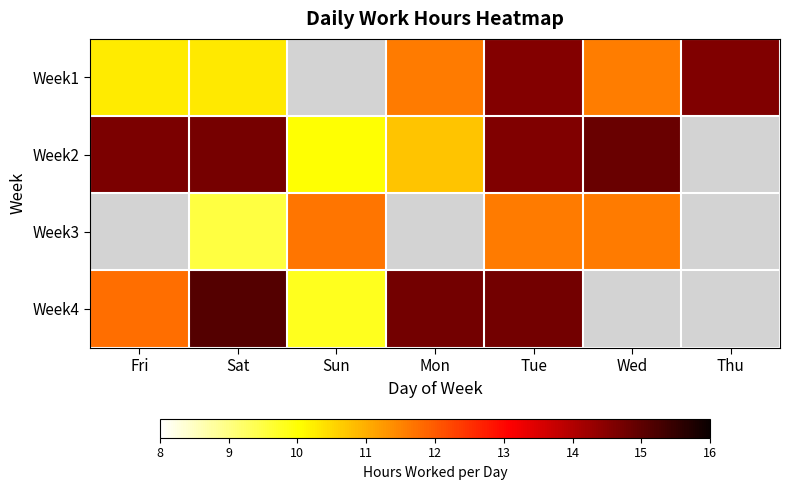

The value of Week2 at Sat is 14.7. True or false?

True